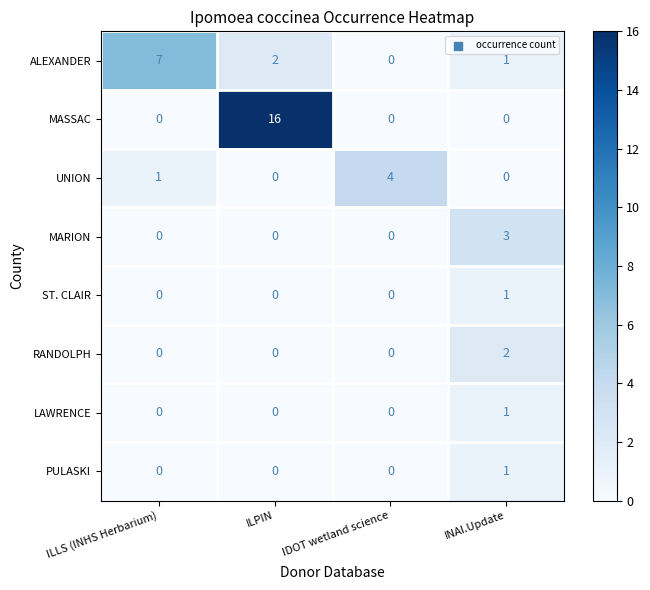

What is the difference between the highest and lowest values at ILLS (INHS Herbarium)?

7